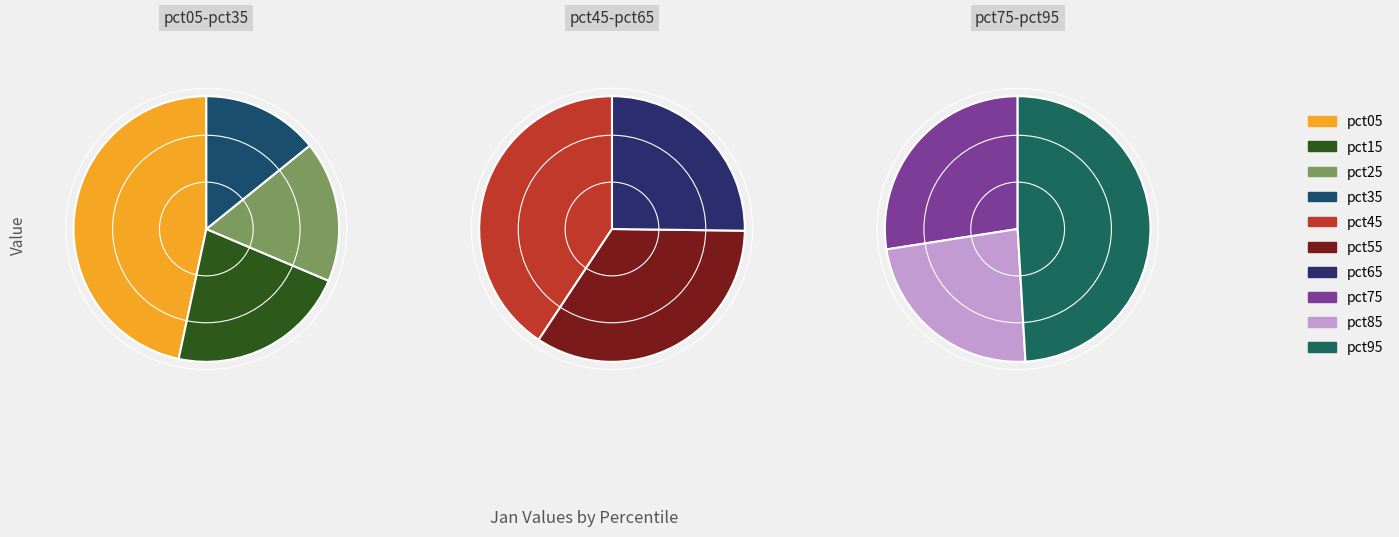

To the nearest percent, what is the difference between the pct75 and pct35 slice percentages?

4%